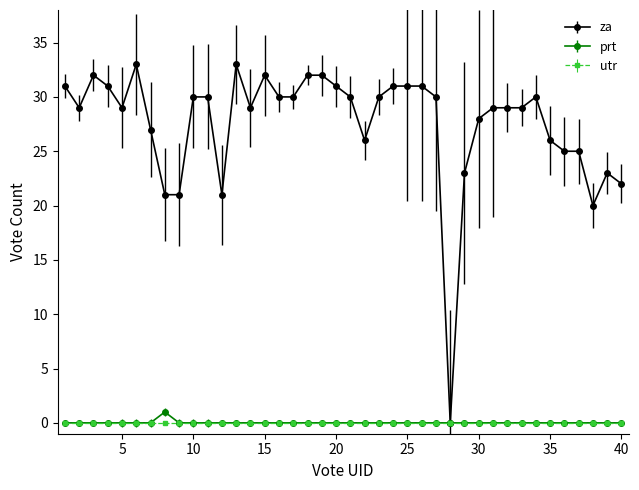

What is the value of the za point at the 4th from the left?

31